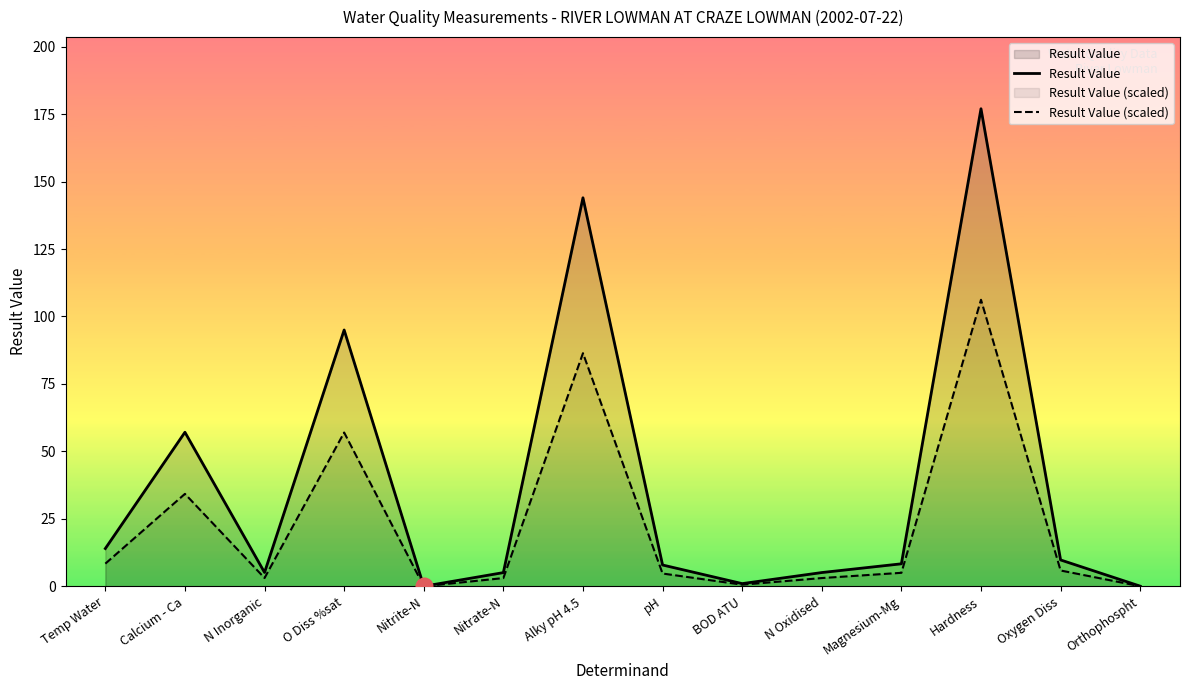

Which series has the largest range (max minus min)?

Result Value